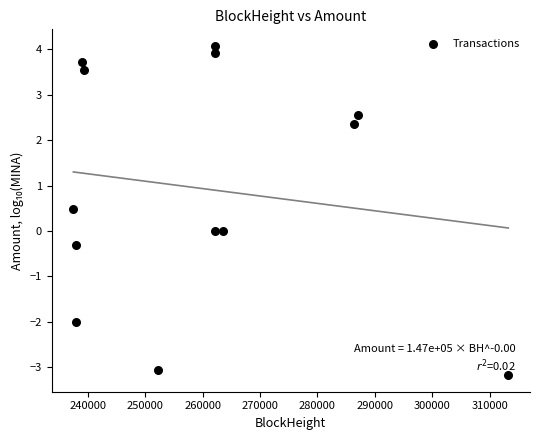

What is the range of X values (max minus min)?

75813.0